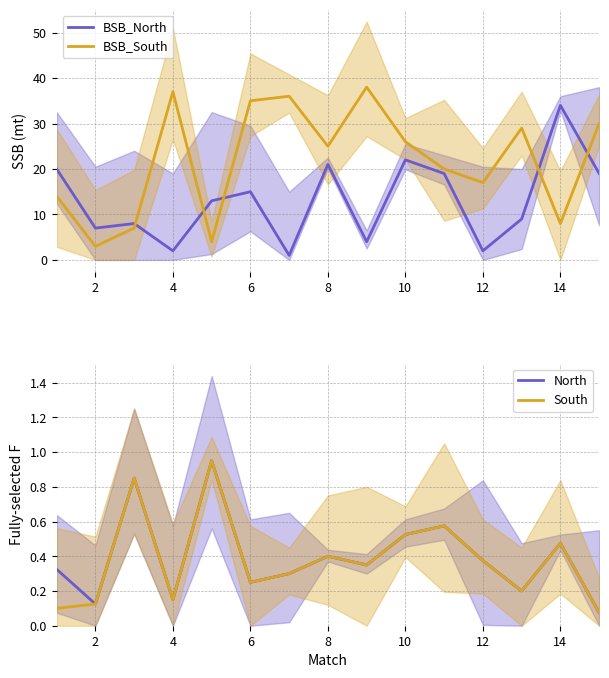

What is the highest value of the BSB_South series?

38